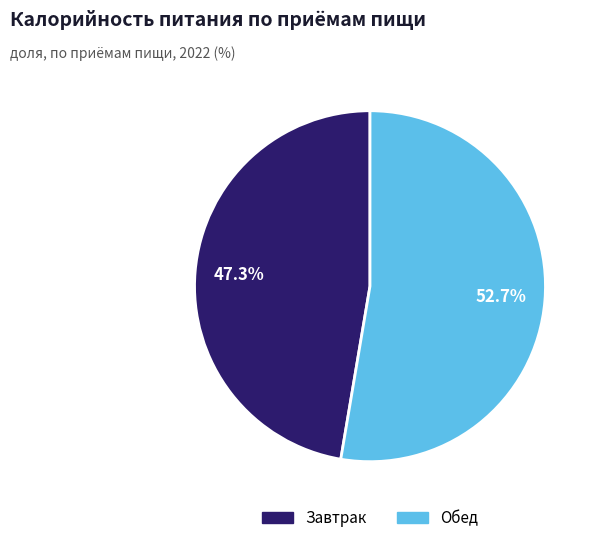

The Завтрак slice represents 52% of the pie. True or false?

False